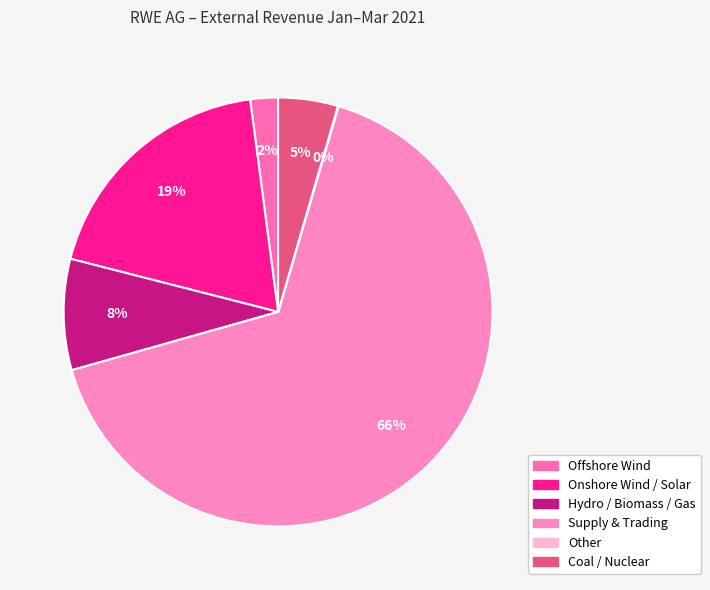

Between Onshore Wind / Solar and Coal / Nuclear, which is larger?

Onshore Wind / Solar